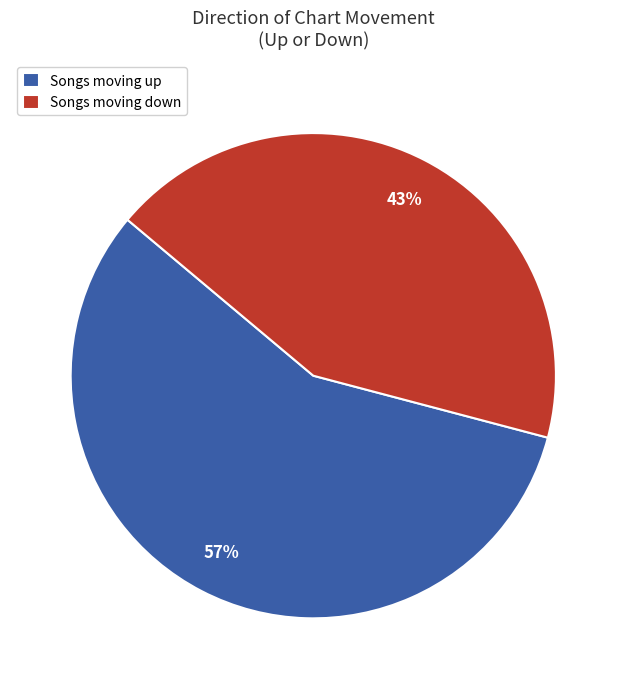

What is the largest slice in the pie chart?

Songs moving up